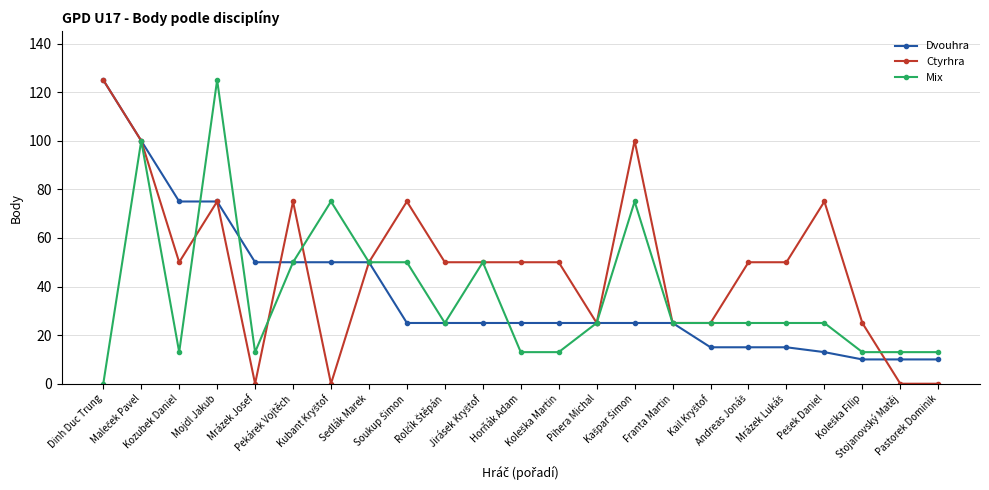

Which series has the largest total across all categories?

Ctyrhra